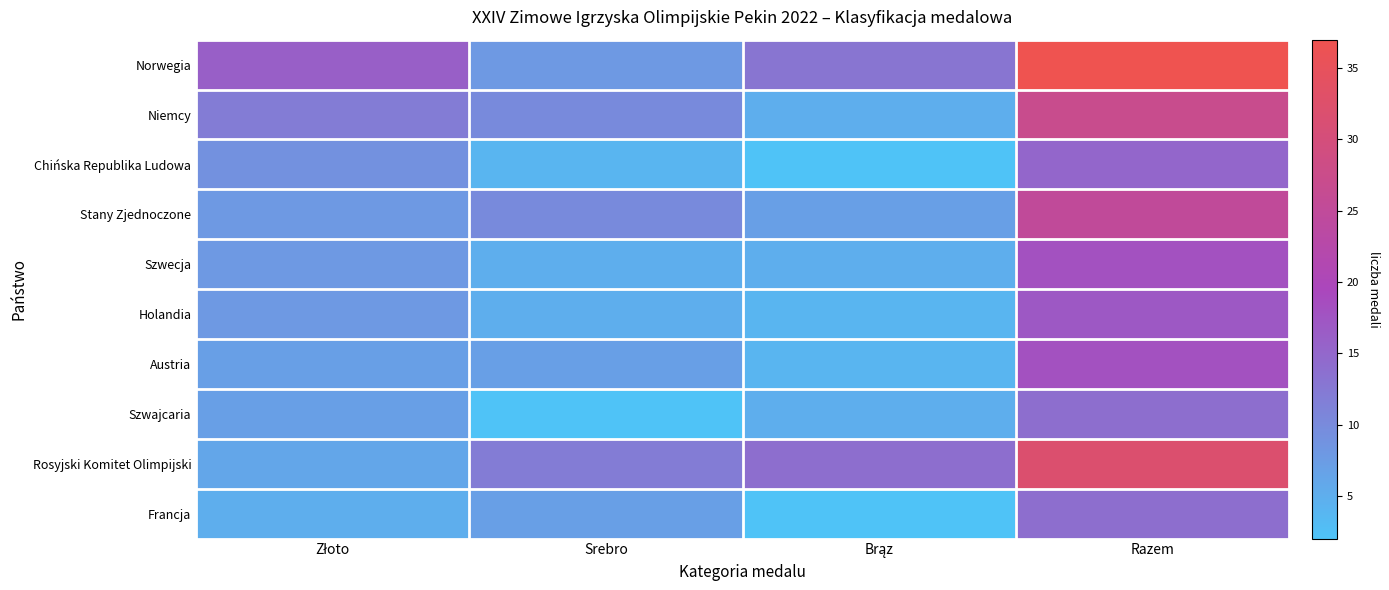

Reading left to right, list all the values displayed in this chart.

Norwegia: Złoto=16	Srebro=8	Brąz=13	Razem=37
Niemcy: Złoto=12	Srebro=10	Brąz=5	Razem=27
Chińska Republika Ludowa: Złoto=9	Srebro=4	Brąz=2	Razem=15
Stany Zjednoczone: Złoto=8	Srebro=10	Brąz=7	Razem=25
Szwecja: Złoto=8	Srebro=5	Brąz=5	Razem=18
Holandia: Złoto=8	Srebro=5	Brąz=4	Razem=17
Austria: Złoto=7	Srebro=7	Brąz=4	Razem=18
Szwajcaria: Złoto=7	Srebro=2	Brąz=5	Razem=14
Rosyjski Komitet Olimpijski: Złoto=6	Srebro=12	Brąz=14	Razem=32
Francja: Złoto=5	Srebro=7	Brąz=2	Razem=14